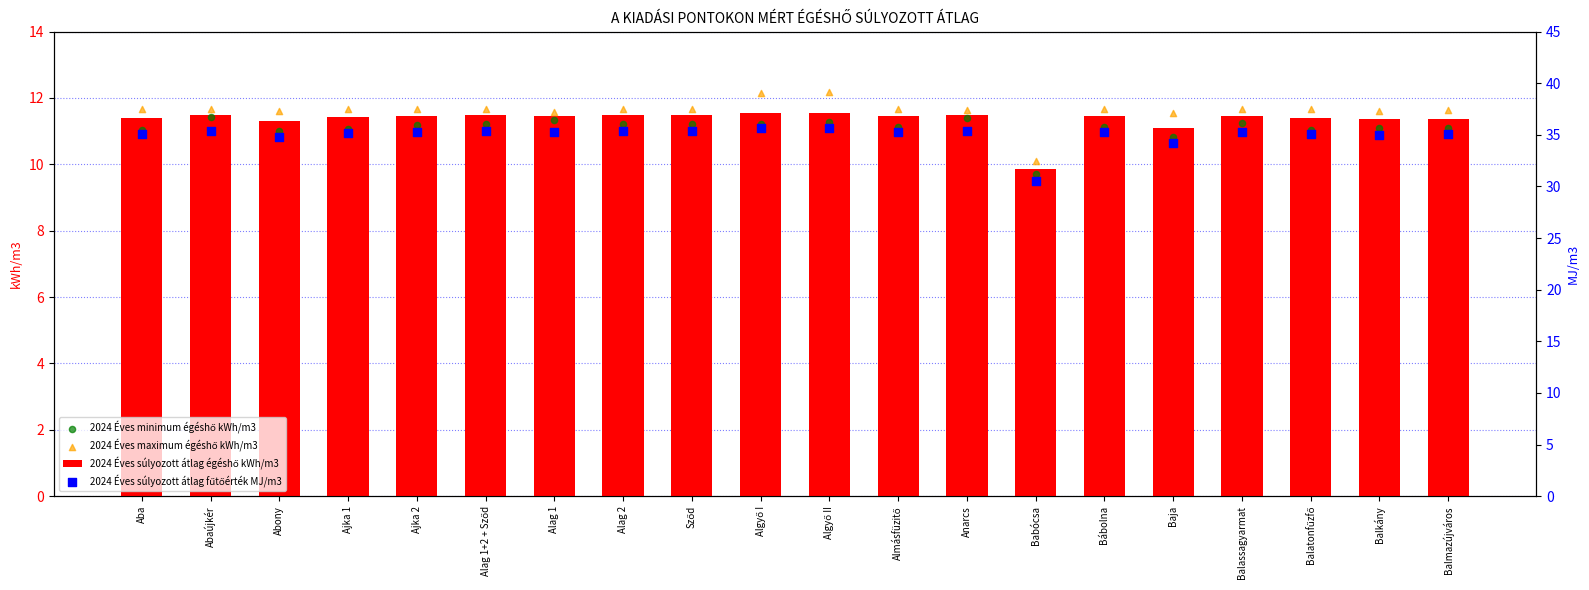

Which series has the largest Y range (max minus min)?

2024 Éves súlyozott átlag fűtőérték MJ/m3